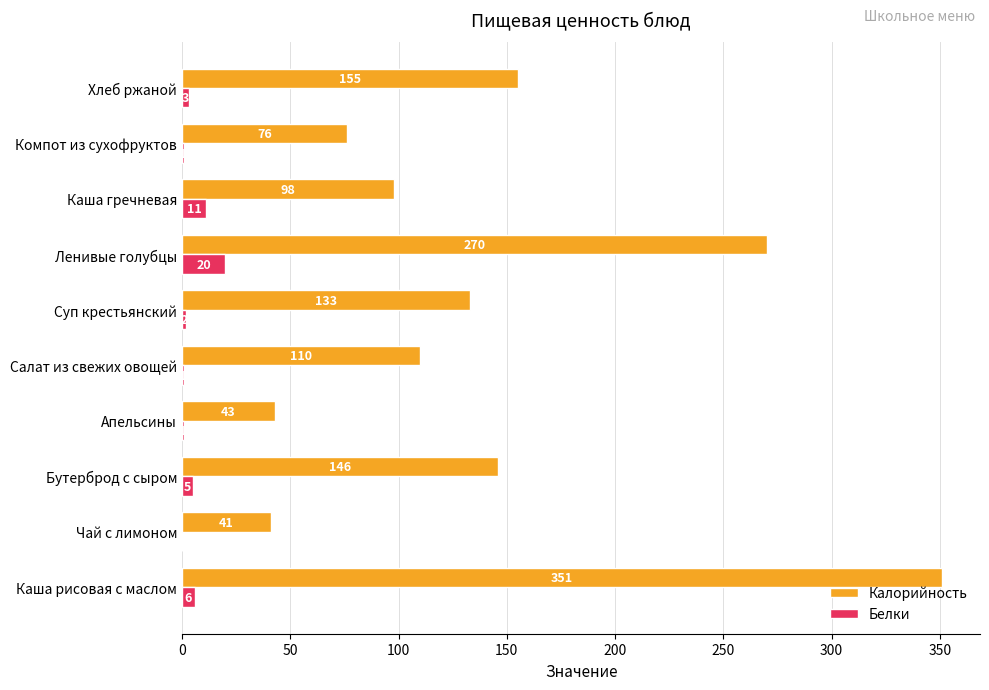

The value of Калорийность at Каша рисовая с маслом is 85.7. True or false?

False